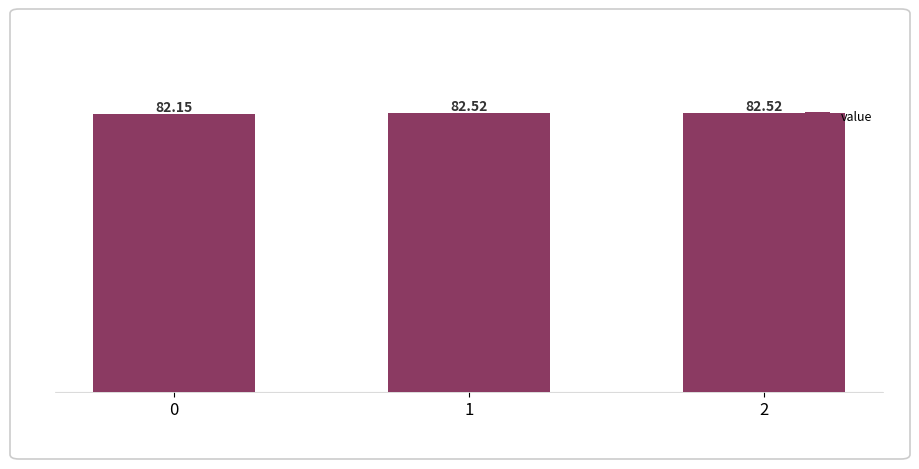

What is the maximum value shown in the chart?

82.5